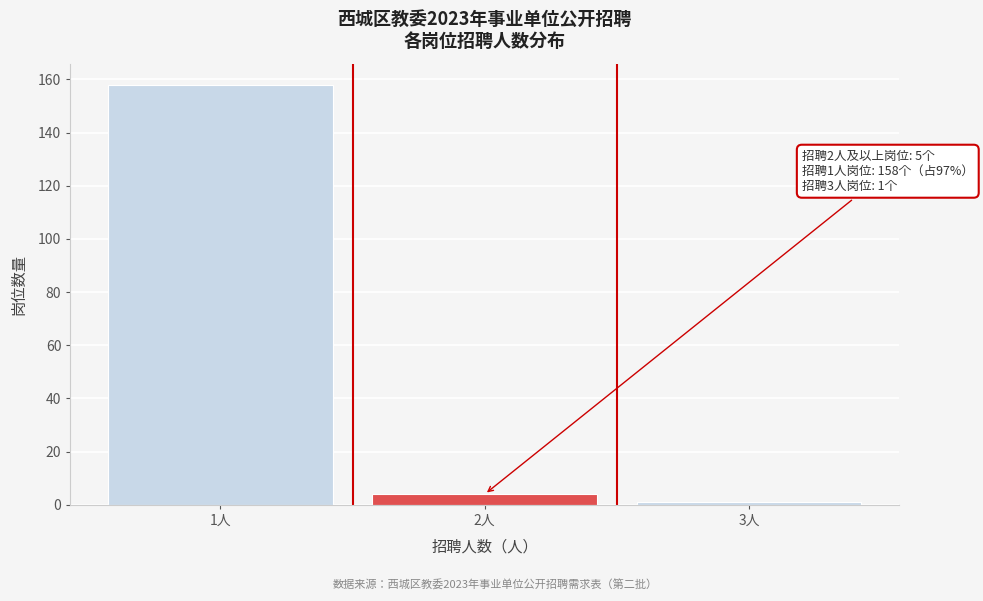

Reading left to right, list all the values displayed in this chart.

158	4	1